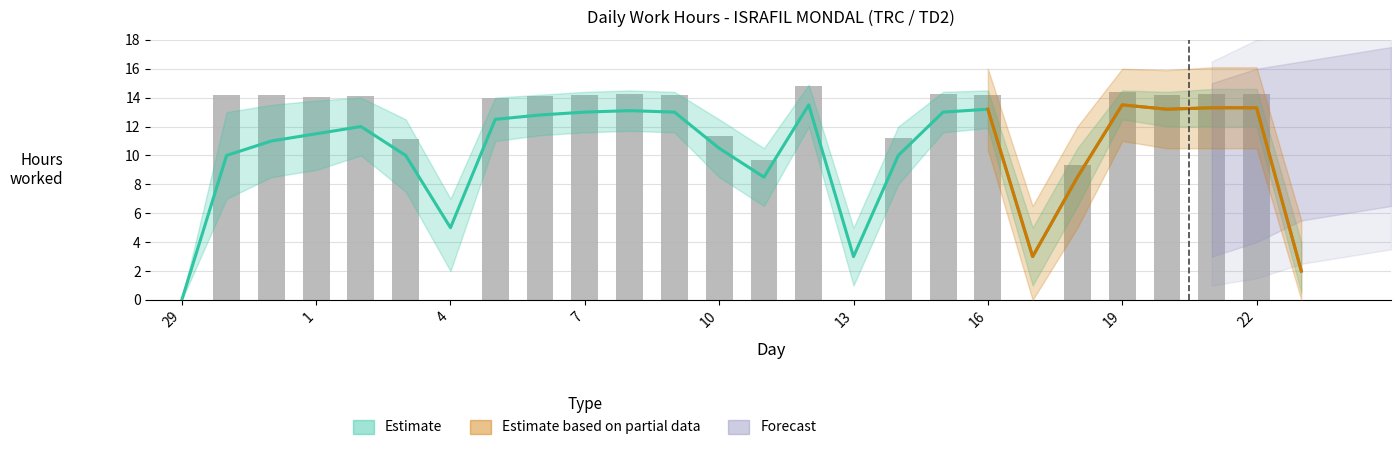

Is it true that the value at 16 is 14.2?

True